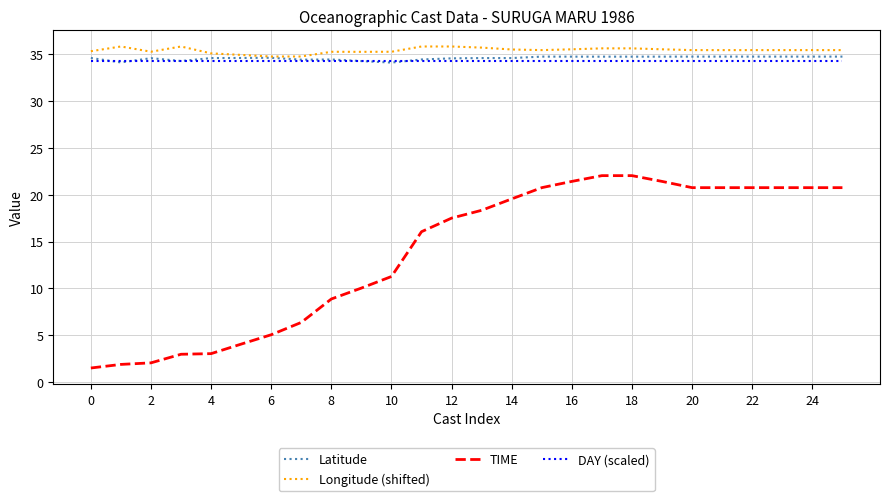

True or false: Longitude (shifted) and TIME intersect in this chart.

False